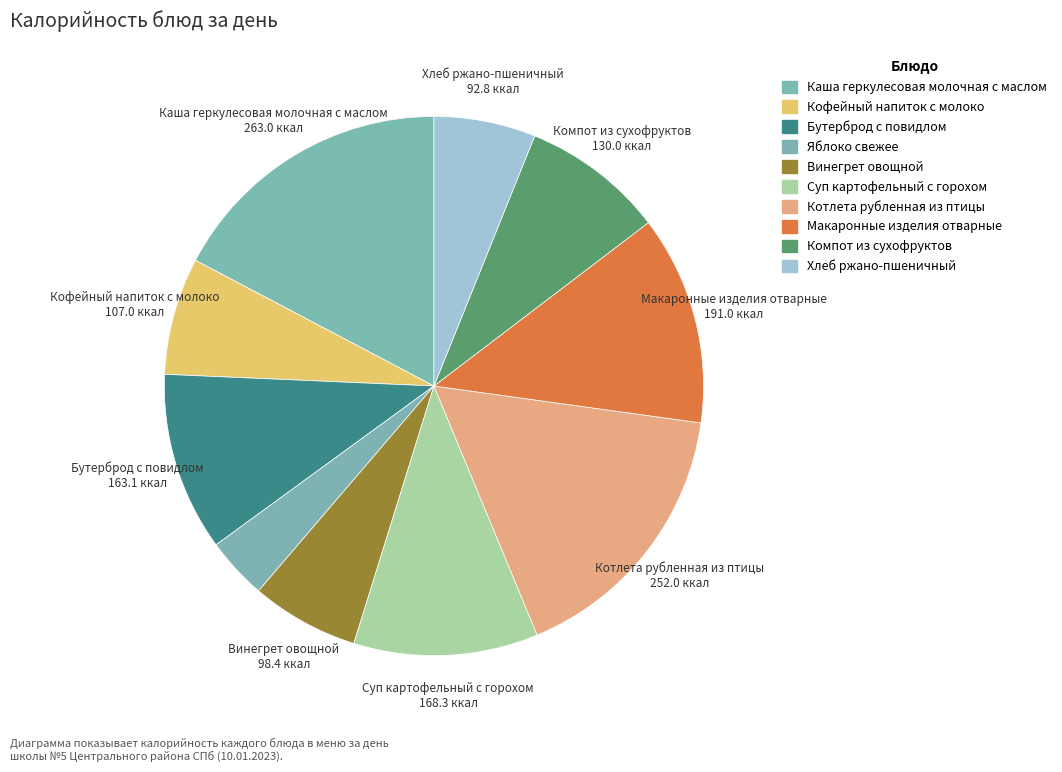

How many segments does this pie chart have?

10